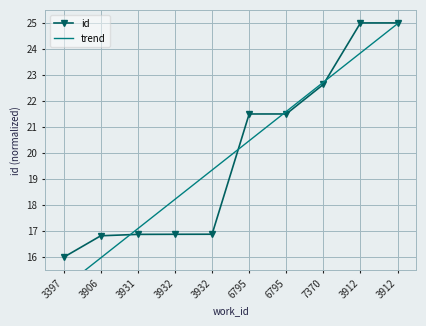

Reading left to right, list all the values displayed in this chart.

id: 16.0	16.8	16.9	16.9	16.9	21.5	21.5	22.6	25.0	25.0
trend: 14.9	16.0	17.1	18.2	19.3	20.5	21.6	22.7	23.8	25.0